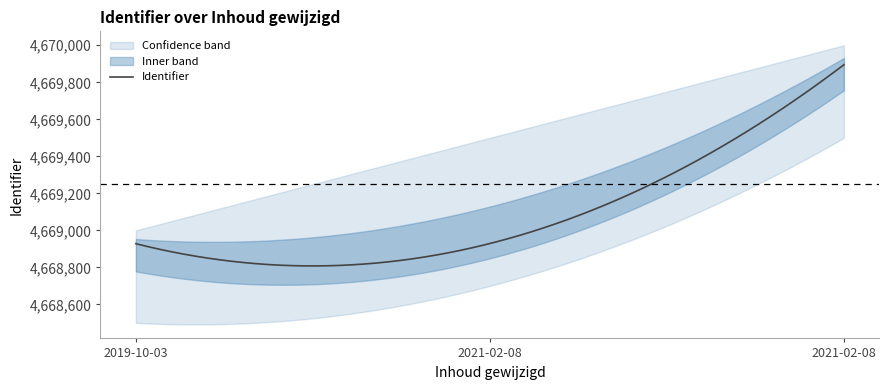

List the series in order of their overall mean, highest first.

upper, Identifier, lower